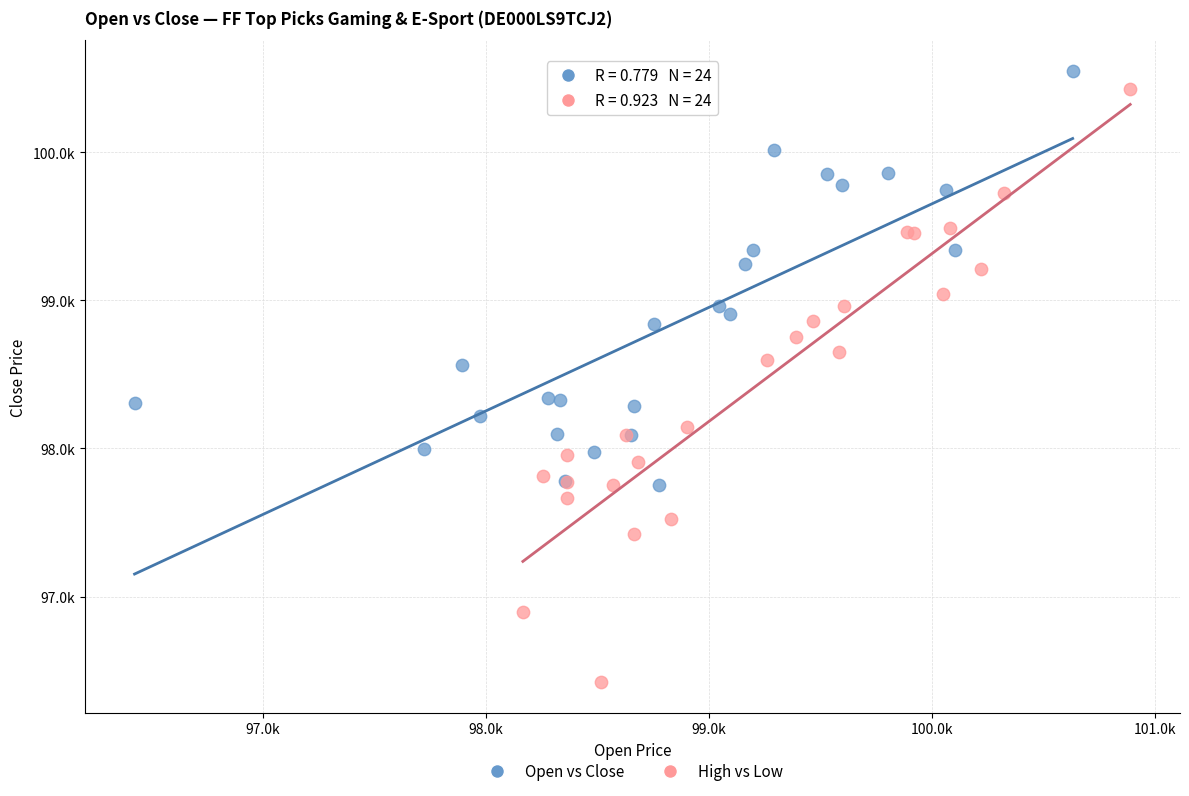

What are all the series names shown in the legend?

Open vs Close, High vs Low